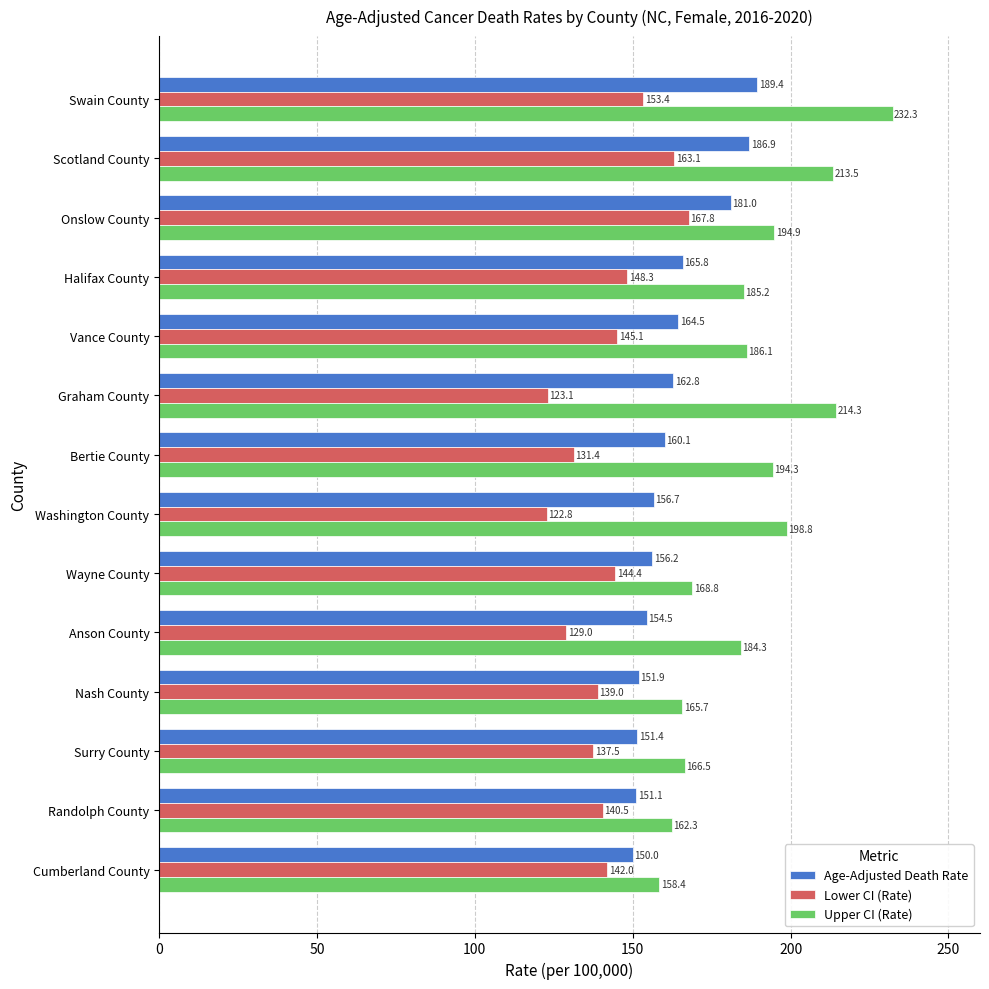

What is the highest value of the Age-Adjusted Death Rate series?

189.4